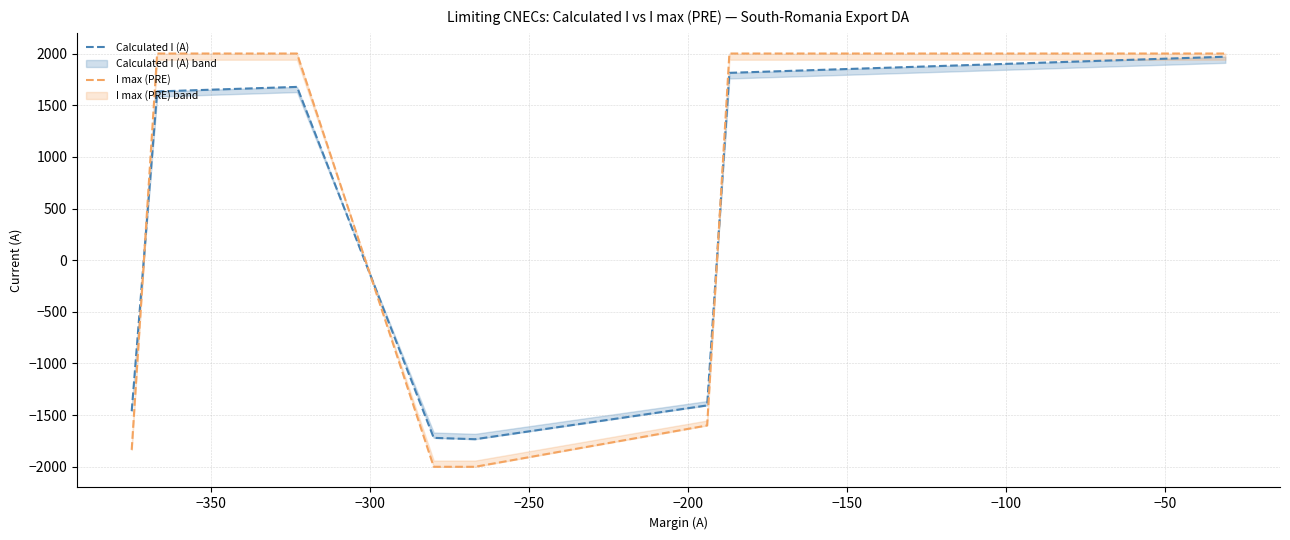

Rank the series by their maximum value, from lowest to highest.

Calculated I (A), I max (PRE)